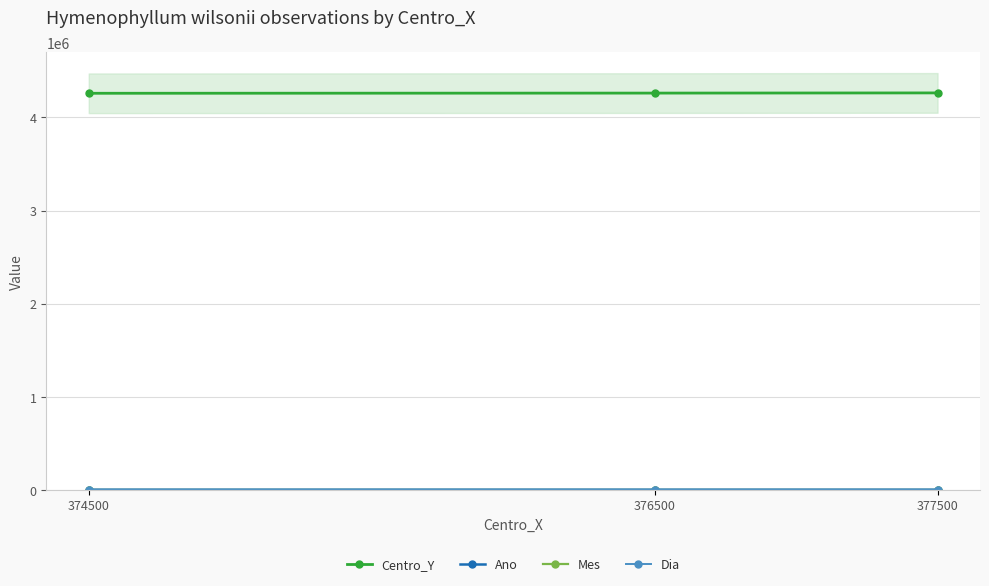

What is the sum of all Ano values?

6067